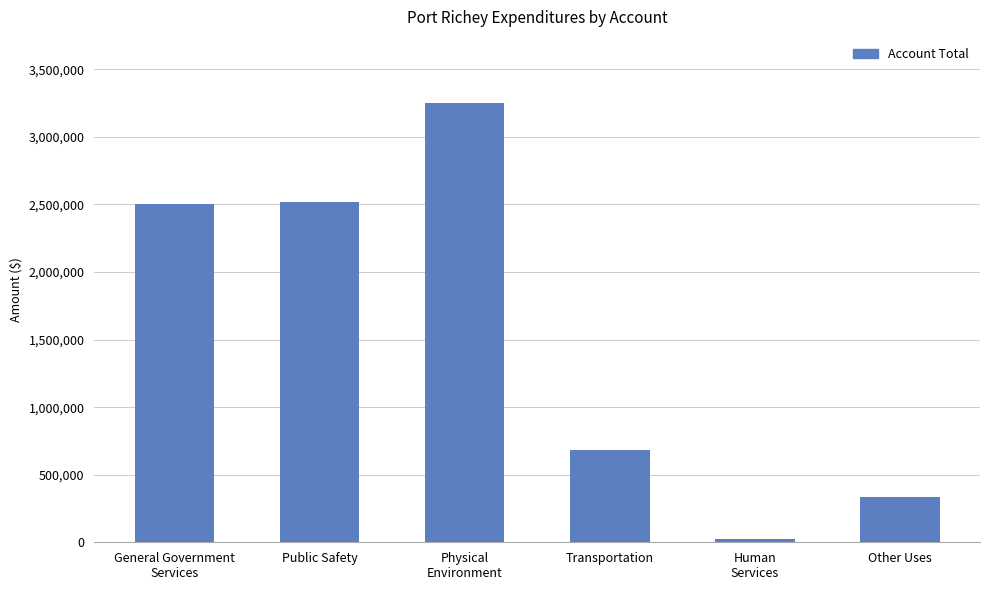

True or false: the data shows 531548 at Other Uses.

False